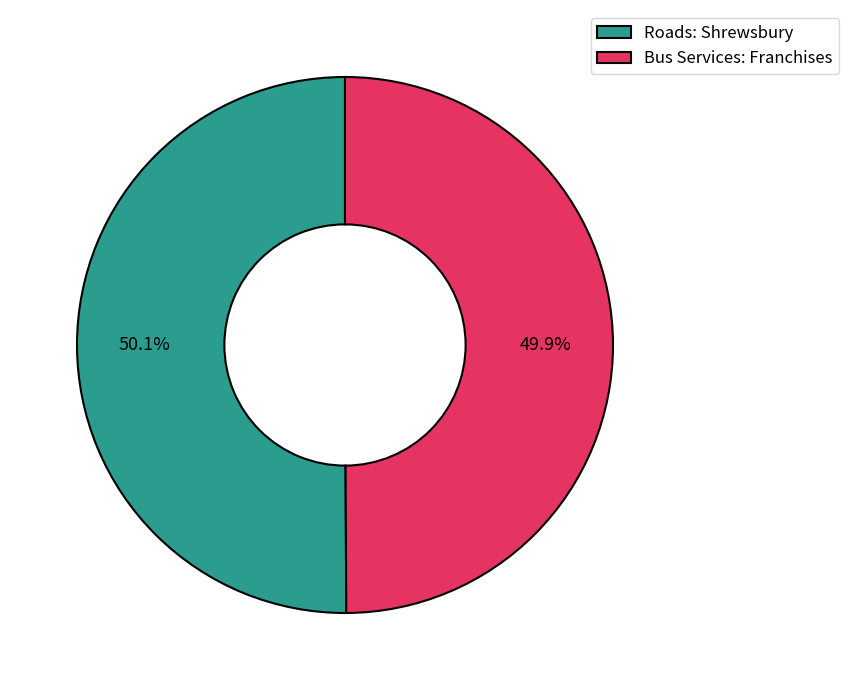

Approximately how many times larger is the value at Bus Services: Franchises compared to Roads: Shrewsbury?

1.0